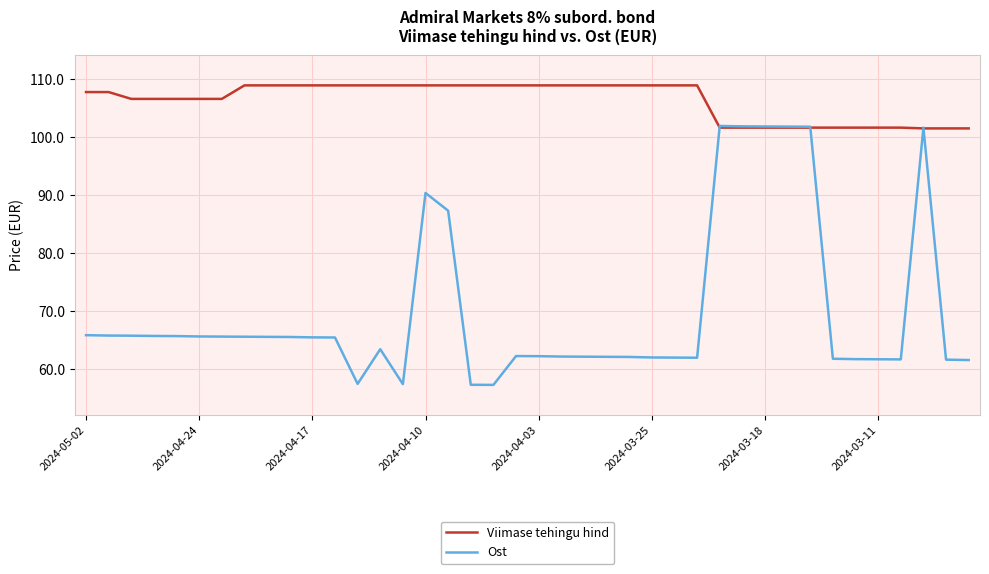

What is the maximum value for Viimase tehingu hind?

108.9